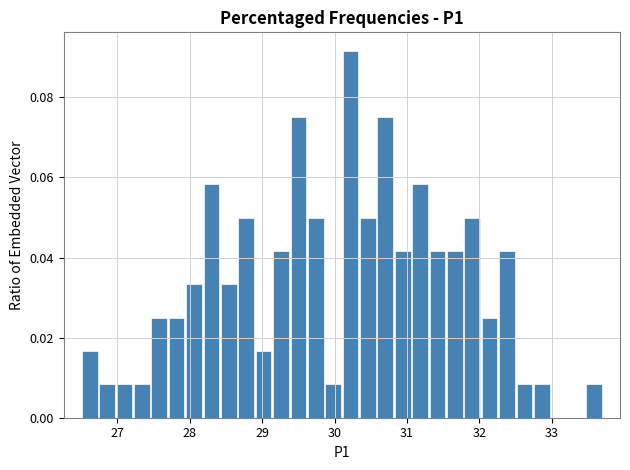

Around what value on the x-axis is the tallest bar? Give the approximate position of its centre, as read against the axis.

30.2